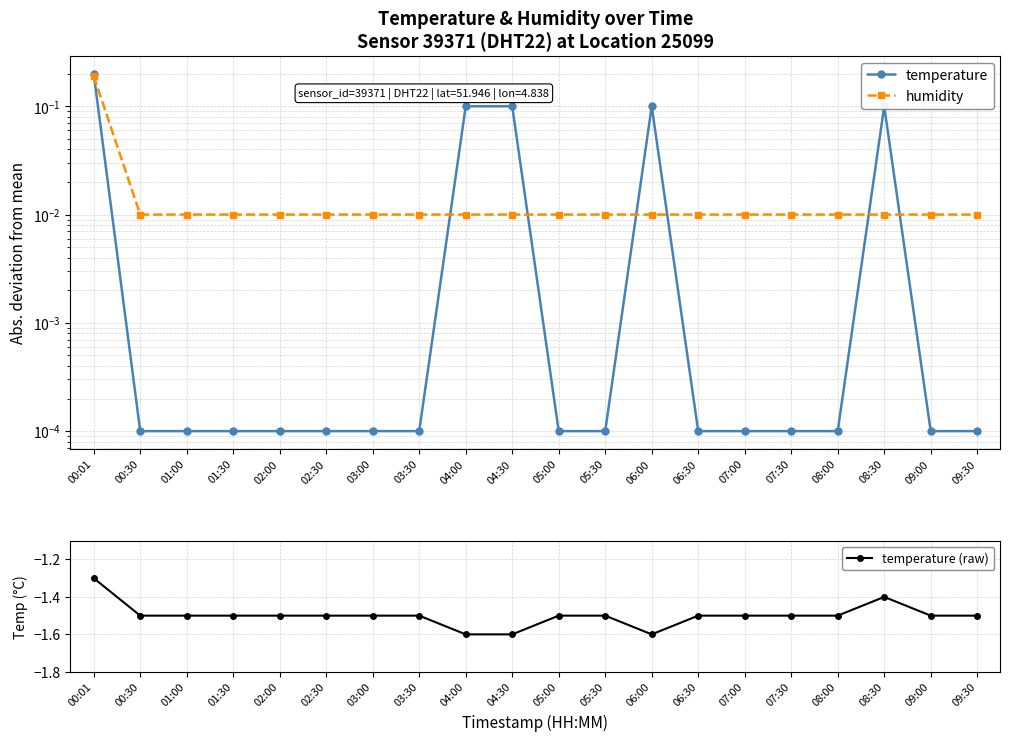

True or false: temperature has more than 2 interior local peaks.

False